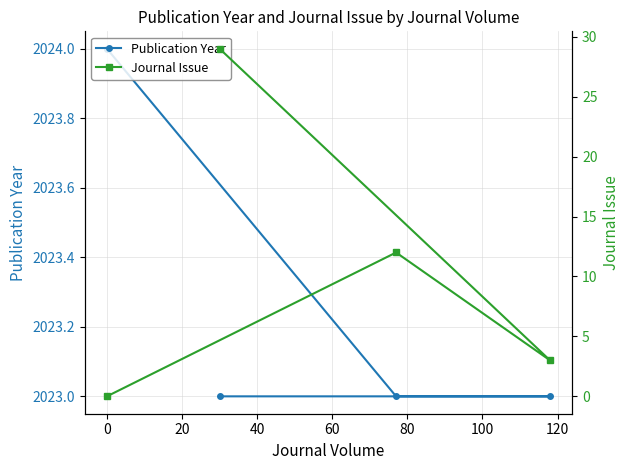

What is the value of the Publication Year point at the 1st from the left?

2024